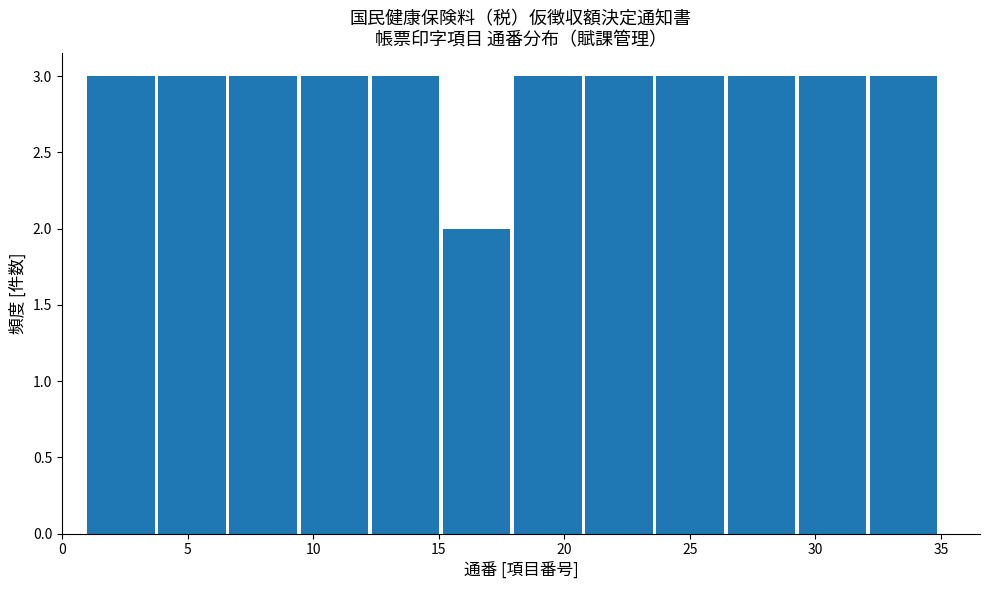

How tall is the bar that spans 23.5 to 26.5 on the x-axis? Neither the bar edges nor the heights are printed on the chart, so give them approximately, as read against the axes.

3